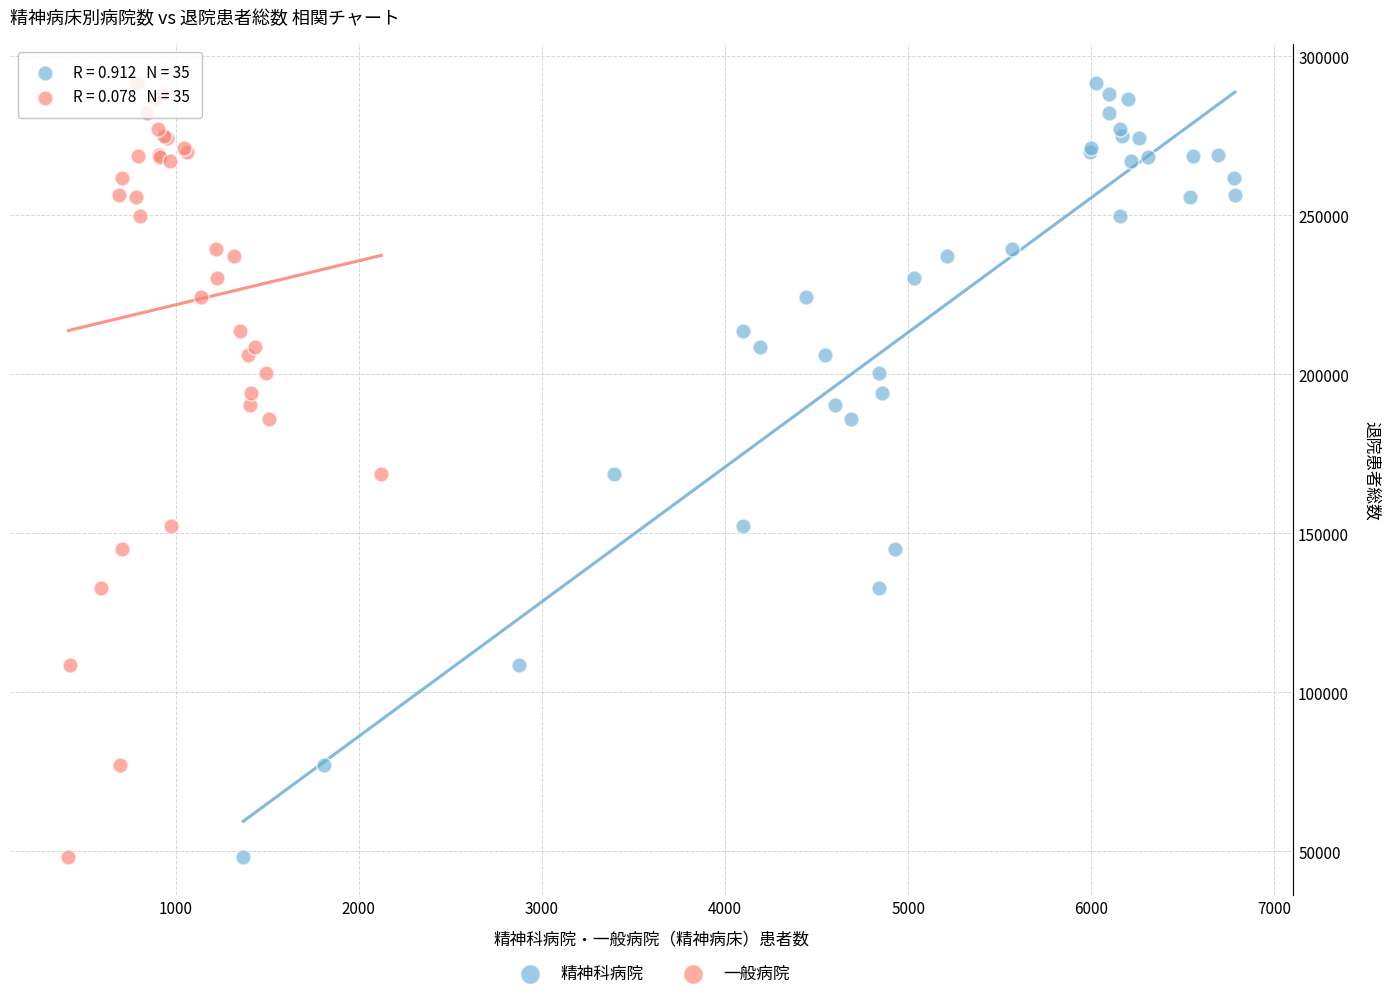

What are all the series names shown in the legend?

精神科病院, 一般病院